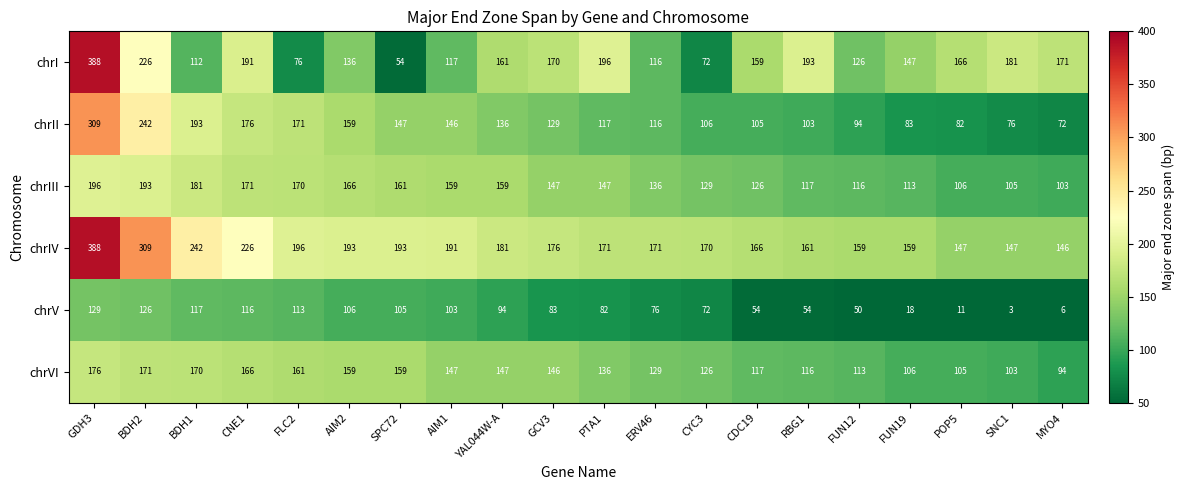

Is it true that chrI equals 114 at FLC2?

False